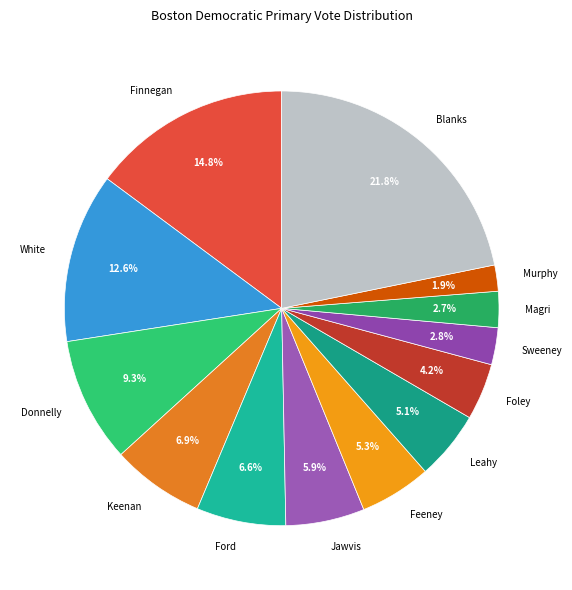

Count the number of slices in the pie.

13